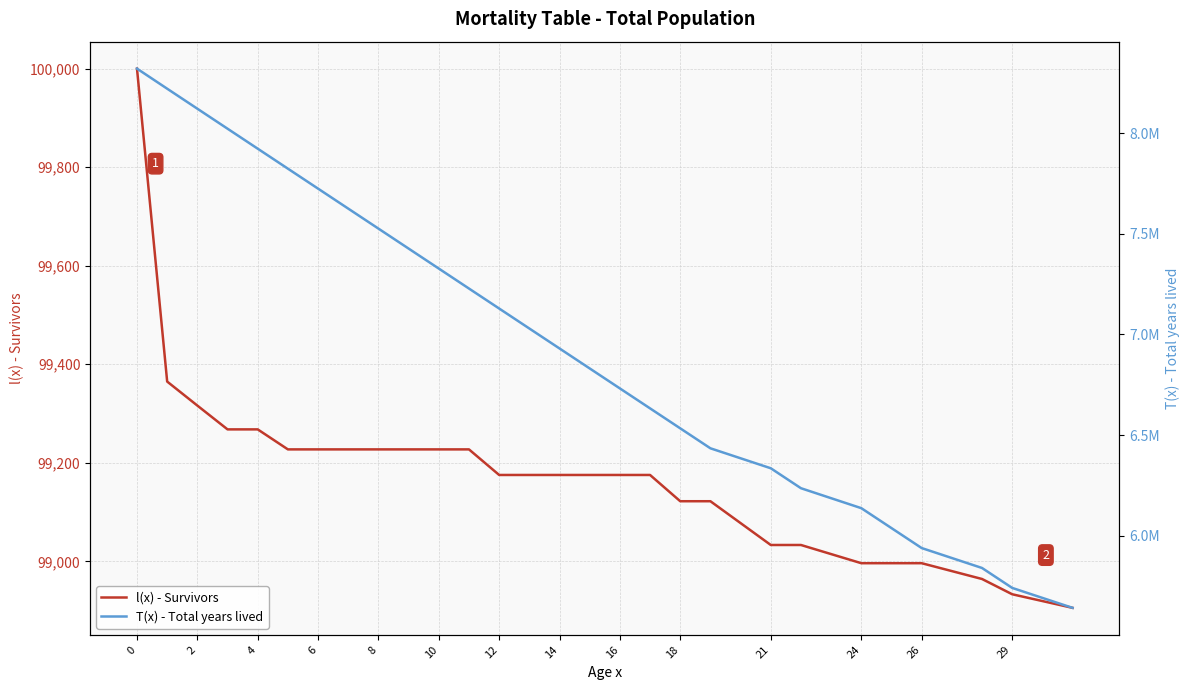

What is the minimum value shown in the chart?

98905.7